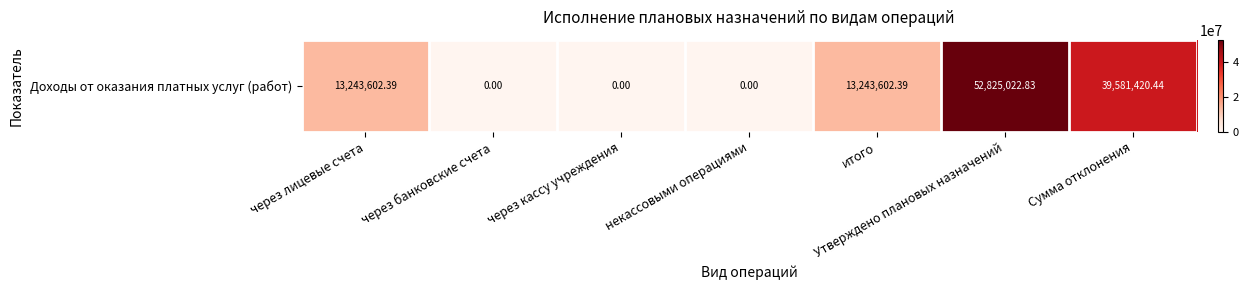

What is the greatest value displayed?

52825022.8